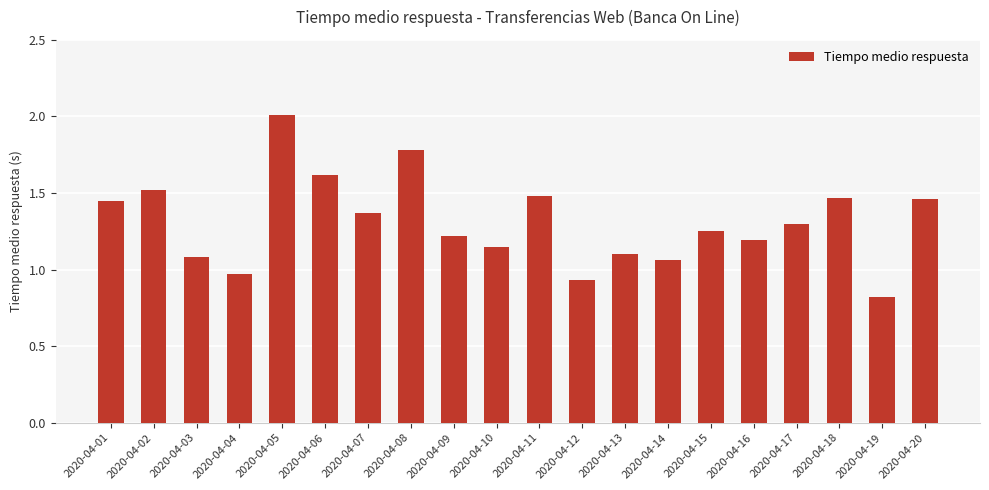

What is the average value?

1.3